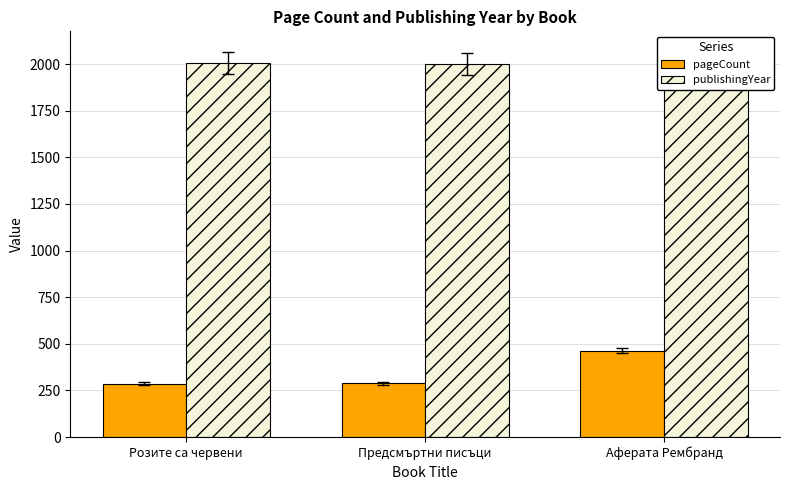

What are all the series names shown in the legend?

pageCount, publishingYear